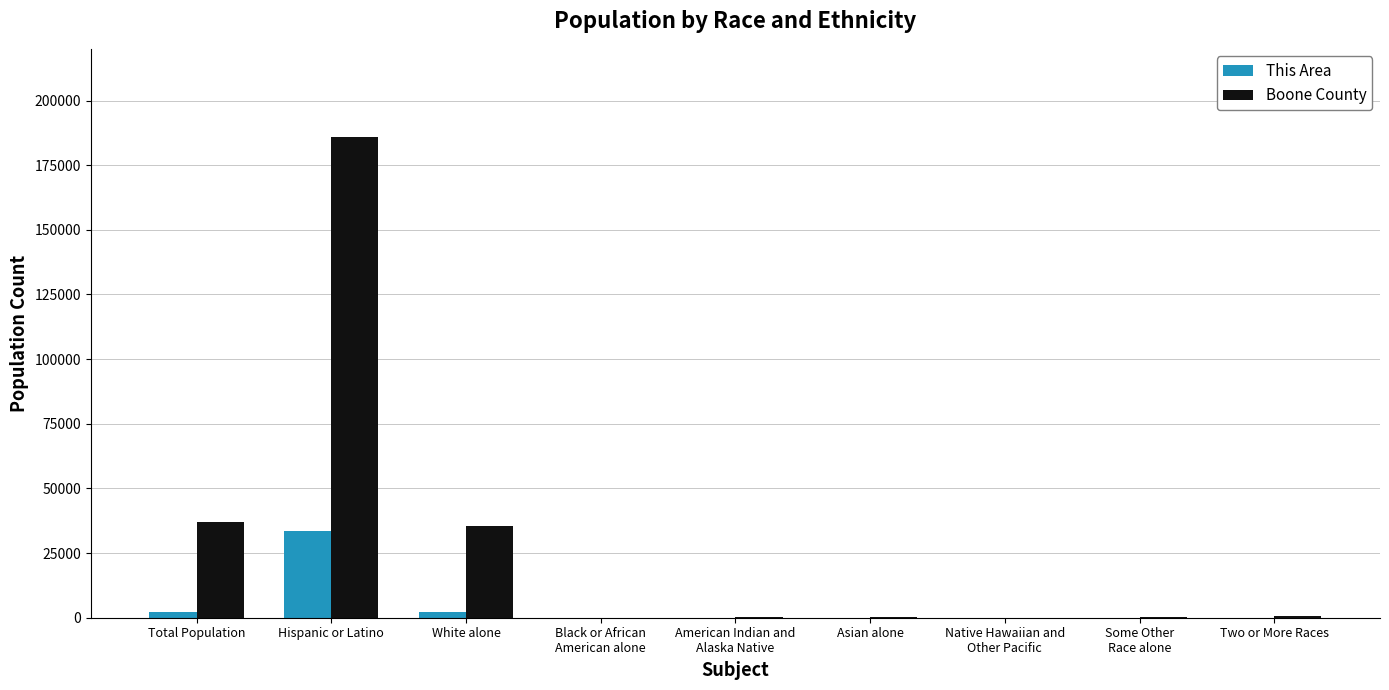

What is the sum of all Boone County values?

259856